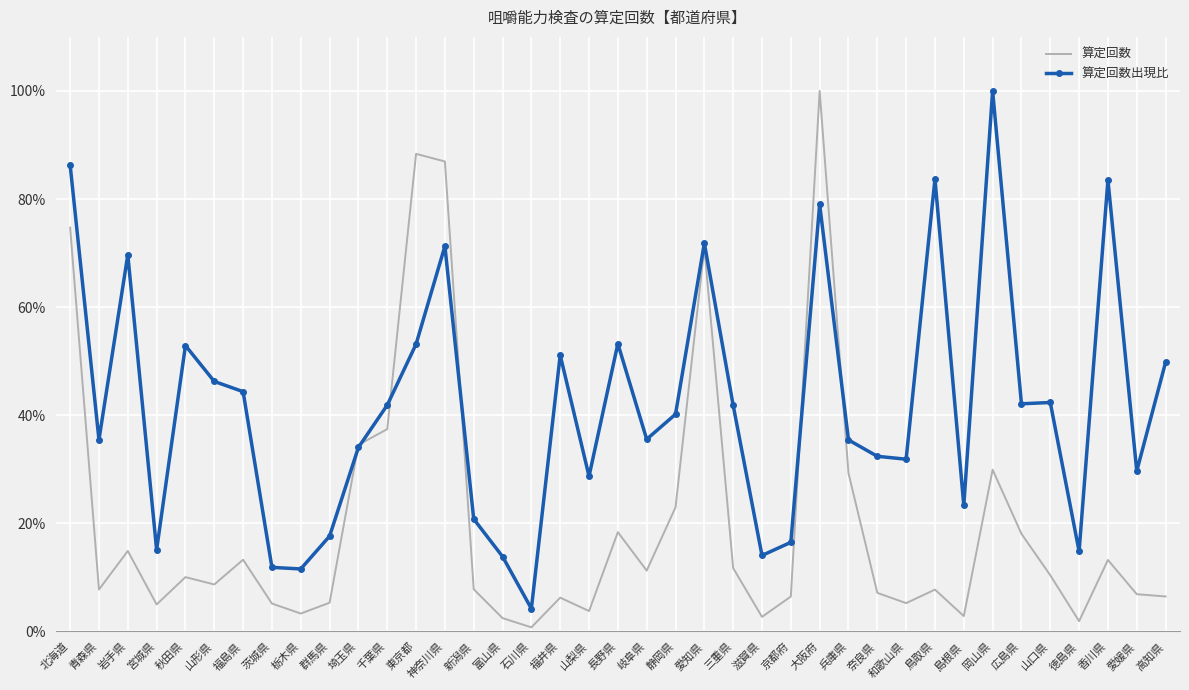

What is the average value of the 算定回数 series?

20.5